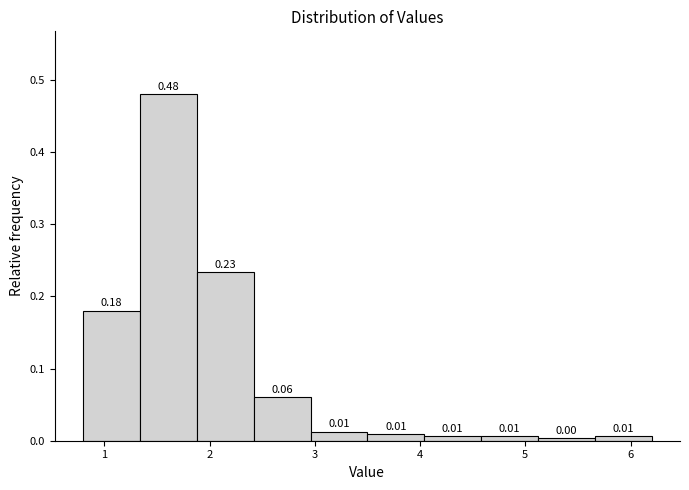

Which range on the x-axis has the tallest bar?

1.34 to 1.88